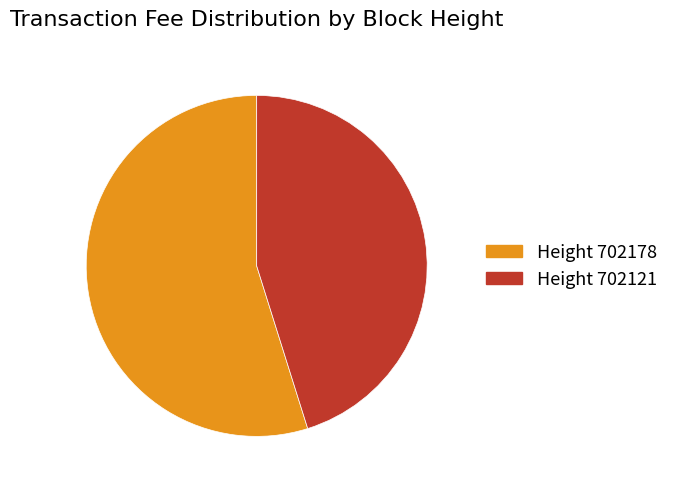

Do Height 702121 and Height 702178 together represent more than half of the pie?

Yes